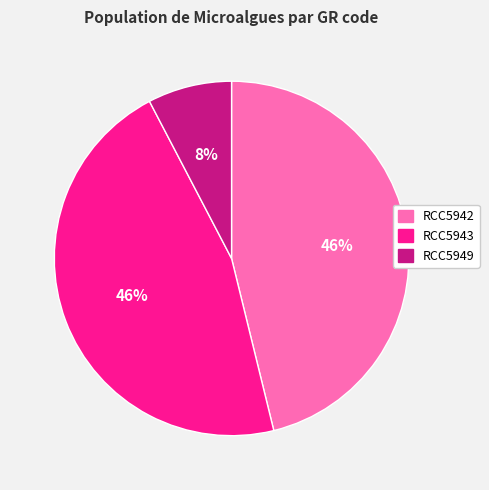

What percentage is the RCC5943 slice, to the nearest percent?

46%